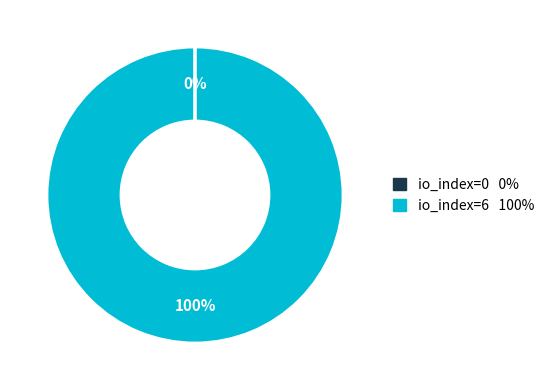

To the nearest percent, what is the difference between the largest and smallest slice percentages?

100%